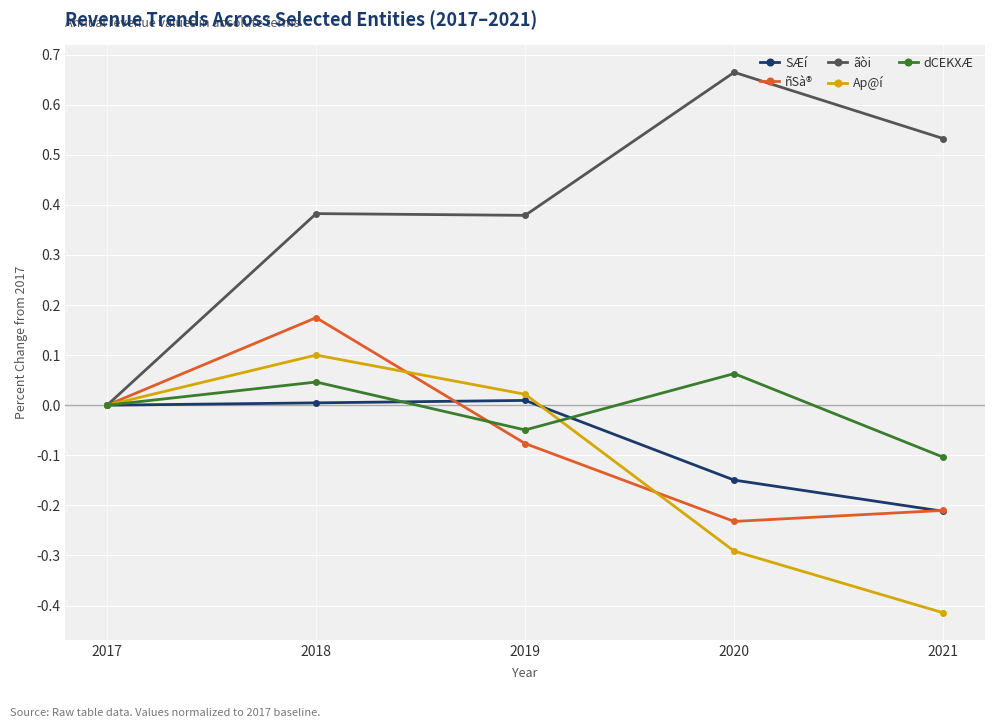

The value of ñSà® at 2021 is -0.1. True or false?

False